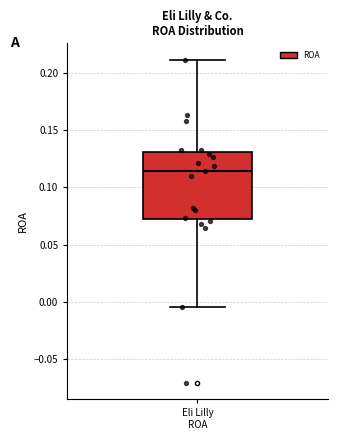

Transcribe this box plot: give where the median line is, the range the box spans, and where the two whiskers end, as read against the y-axis. The values are not printed on the chart, so give them approximately, as read against the axis.

median 0.115, box 0.070 to 0.130, whiskers -0.005 to 0.210